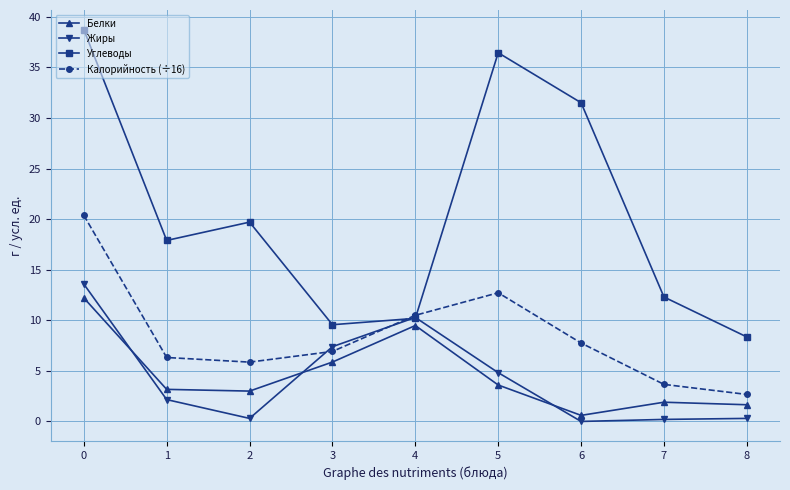

Is it true that Калорийность (÷16) equals 13.5 at 6?

False